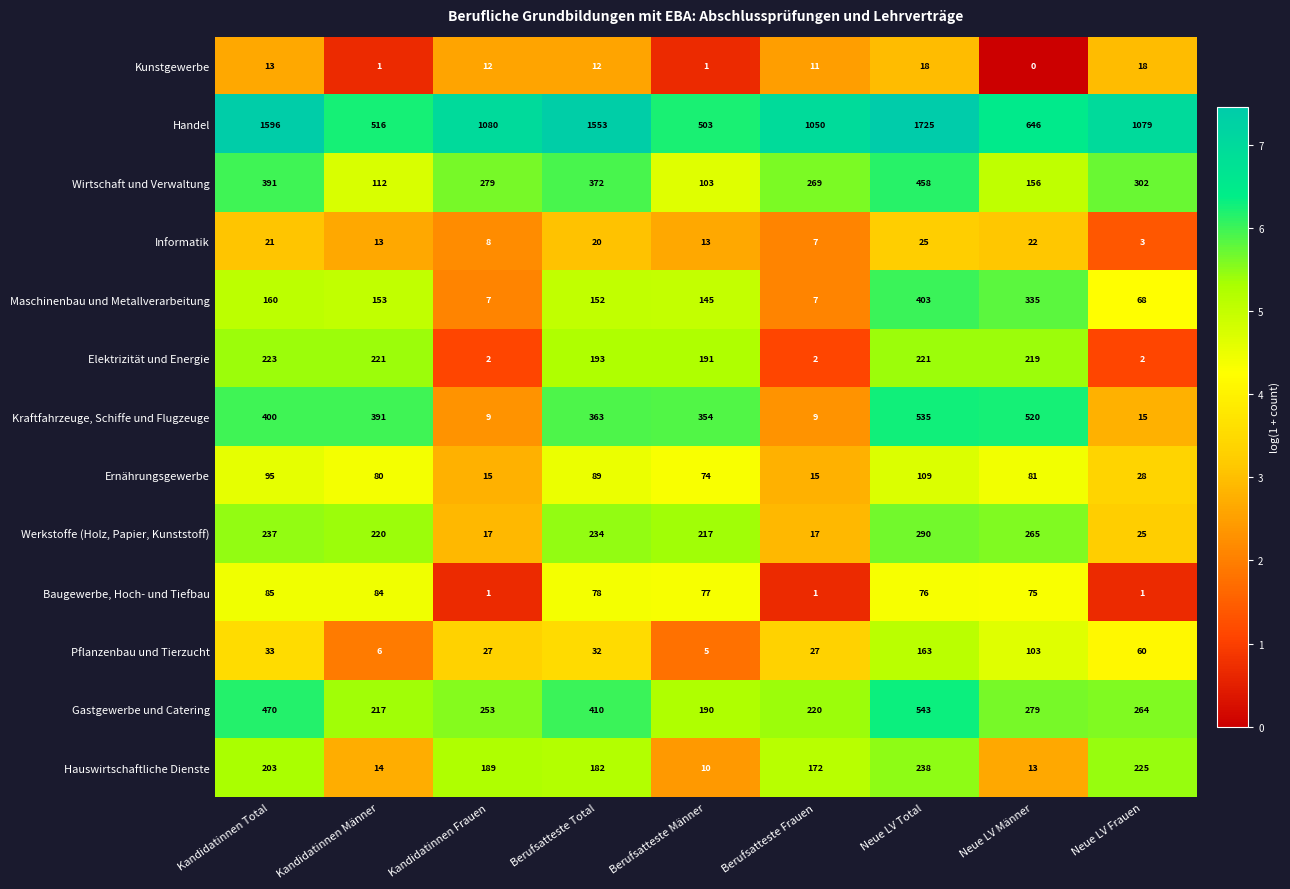

Which series changed the most between Kandidatinnen Frauen and Berufsatteste Total?

Handel